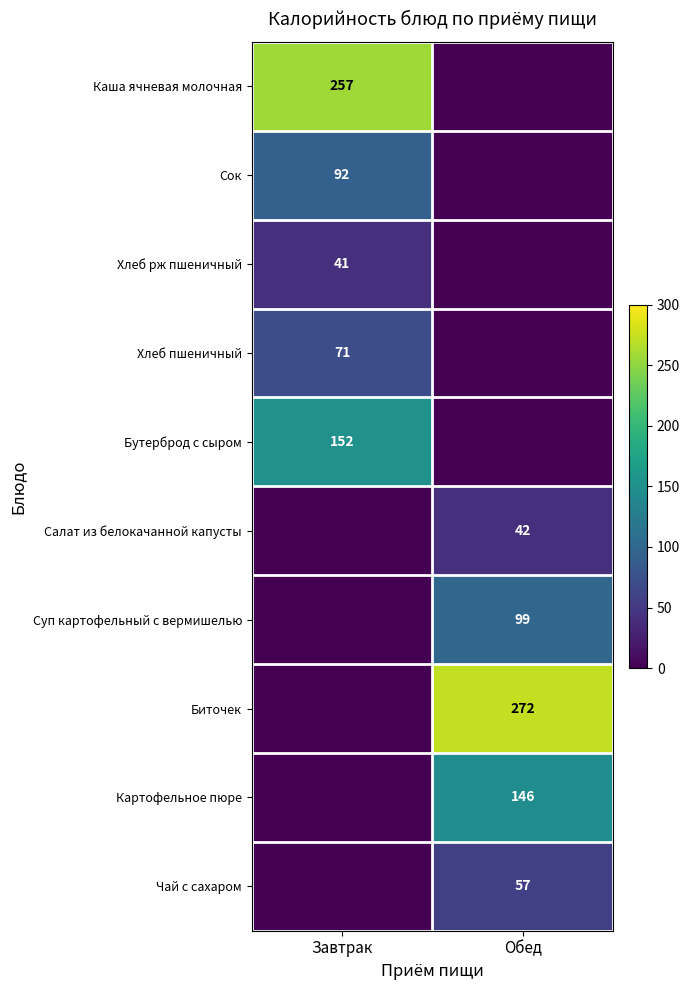

Is it true that Каша ячневая молочная equals 335 at Завтрак?

False